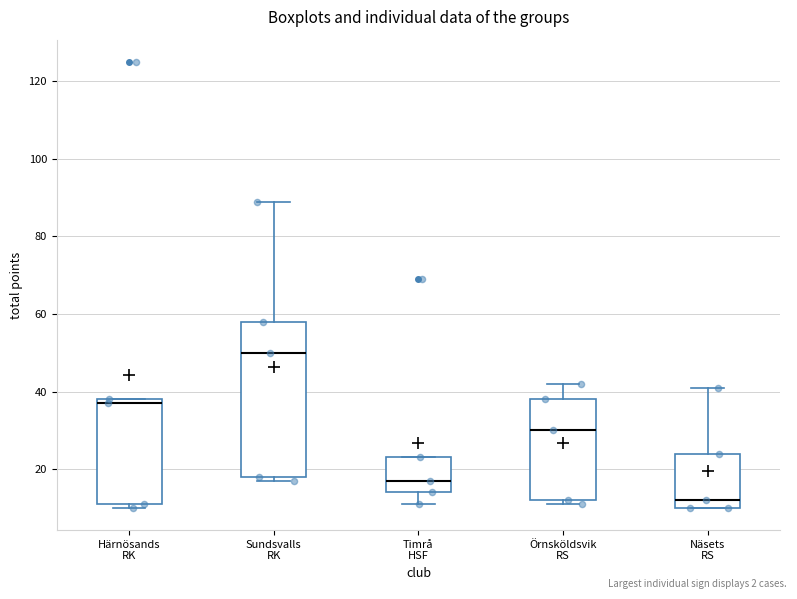

Reading left to right, transcribe this box plot: for each box, give where its median line is, the range the box spans, and where its two whiskers end, as read against the y-axis. The values are not printed on the chart, so give them approximately, as read against the axis.

Härnösands RK: median 38 (just below the box's upper edge), box 12 to 38, whiskers 10 to 38
Sundsvalls RK: median 50, box 18 to 58, whiskers 18 (just below the box's lower edge) to 90
Timrå HSF: median 18, box 14 to 24, whiskers 12 to 24
Örnsköldsvik RS: median 30, box 12 to 38, whiskers 12 (just below the box's lower edge) to 42
Näsets RS: median 12, box 10 to 24, whiskers 10 to 42